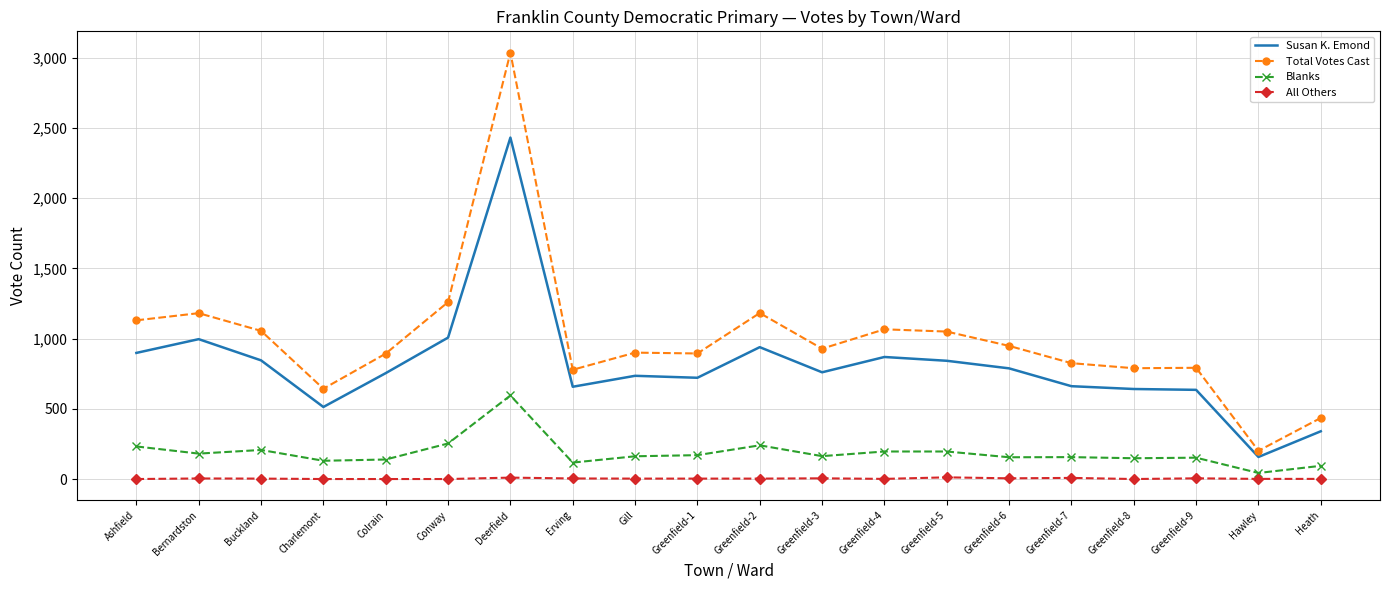

What value does the All Others series have at Greenfield-4?

1